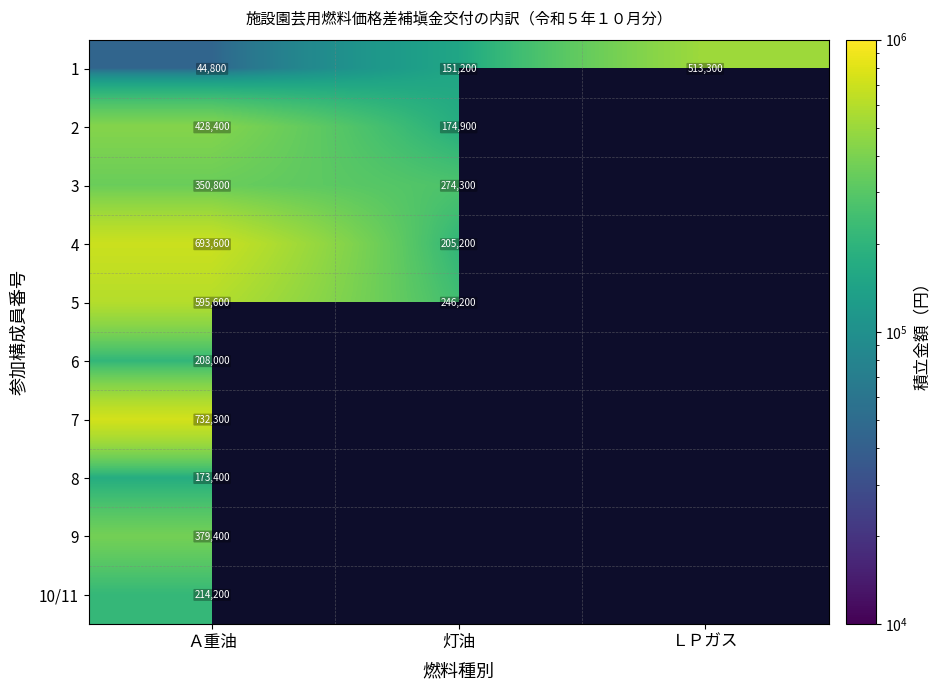

What is the sum of the 1 values at ＬＰガス and 灯油?

664500